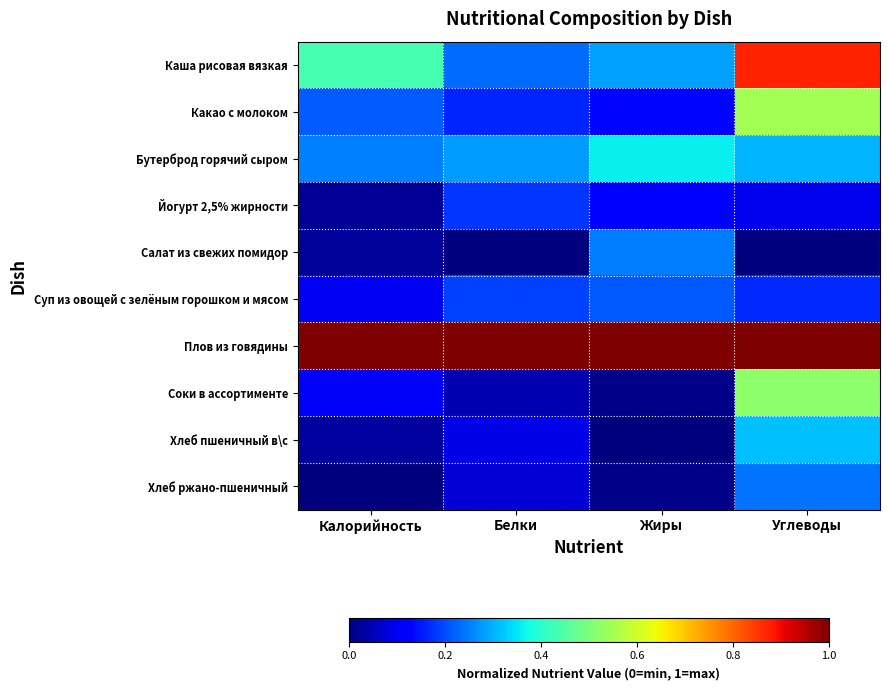

Reading left to right, transcribe all the data shown in this chart.

Каша рисовая вязкая: Калорийность=0.4	Белки=0.2	Жиры=0.3	Углеводы=0.9
Какао с молоком: Калорийность=0.2	Белки=0.2	Жиры=0.1	Углеводы=0.5
Бутерброд горячий сыром: Калорийность=0.3	Белки=0.3	Жиры=0.4	Углеводы=0.3
Йогурт 2,5% жирности: Калорийность=0.0	Белки=0.2	Жиры=0.1	Углеводы=0.1
Салат из свежих помидор: Калорийность=0.0	Белки=0.0	Жиры=0.2	Углеводы=0.0
Суп из овощей с зелёным горошком и мясом: Калорийность=0.1	Белки=0.2	Жиры=0.2	Углеводы=0.2
Плов из говядины: Калорийность=1.0	Белки=1.0	Жиры=1.0	Углеводы=1.0
Соки в ассортименте: Калорийность=0.1	Белки=0.0	Жиры=0.0	Углеводы=0.5
Хлеб пшеничный в\с: Калорийность=0.0	Белки=0.1	Жиры=0.0	Углеводы=0.3
Хлеб ржано-пшеничный: Калорийность=0.0	Белки=0.1	Жиры=0.0	Углеводы=0.2